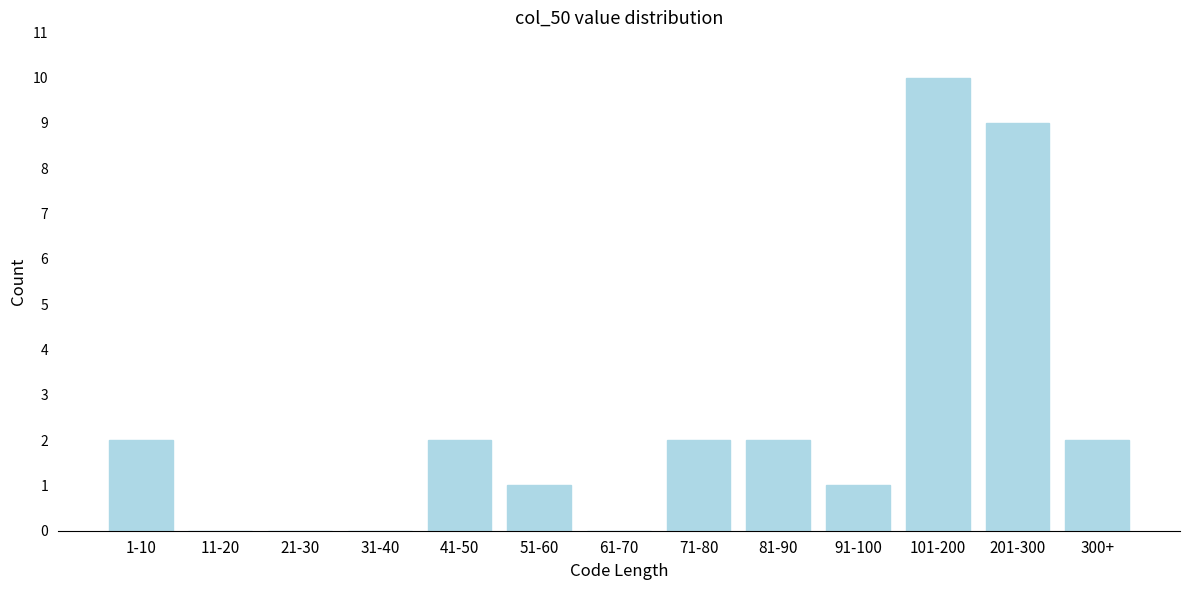

Reading right to left, list all the values displayed in this chart.

300+=2	201-300=9	101-200=10	91-100=1	81-90=2	71-80=2	61-70=0	51-60=1	41-50=2	31-40=0	21-30=0	11-20=0	1-10=2